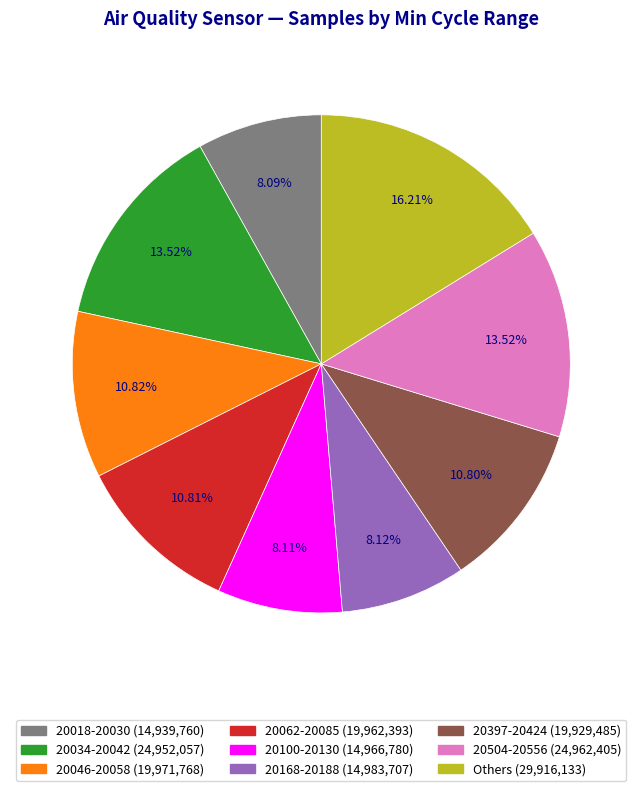

Is there any slice that represents more than half of the pie?

No